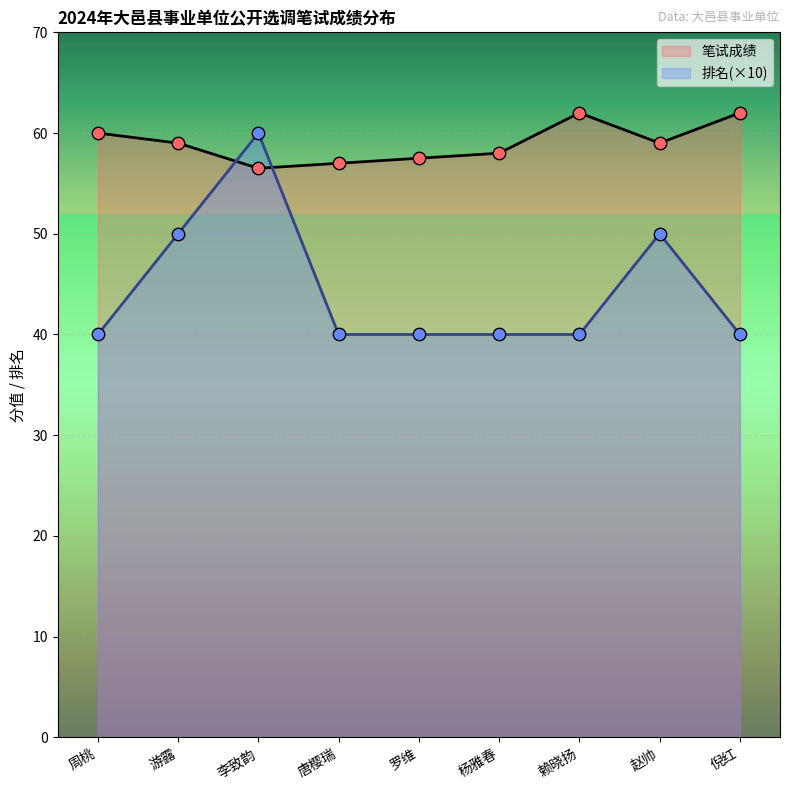

Which series reaches the maximum Y coordinate?

笔试成绩